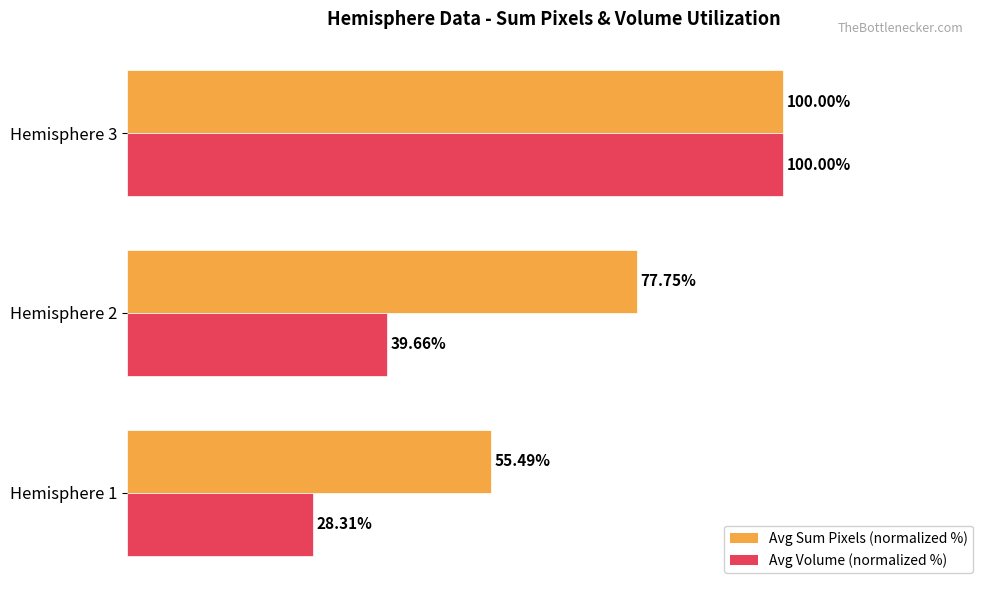

Between Hemisphere 1 and Hemisphere 2, which series saw the biggest shift?

Avg Sum Pixels (normalized %)